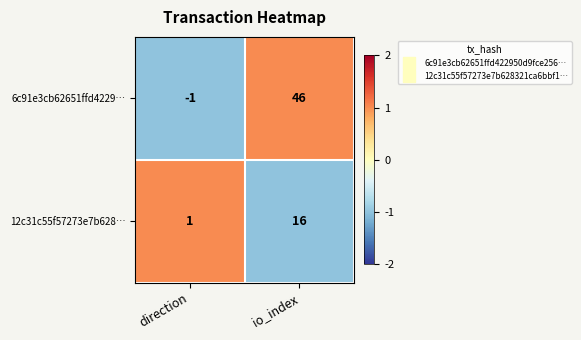

List the labels in order of 12c31c55f57273e7b628… value, largest first.

io_index, direction